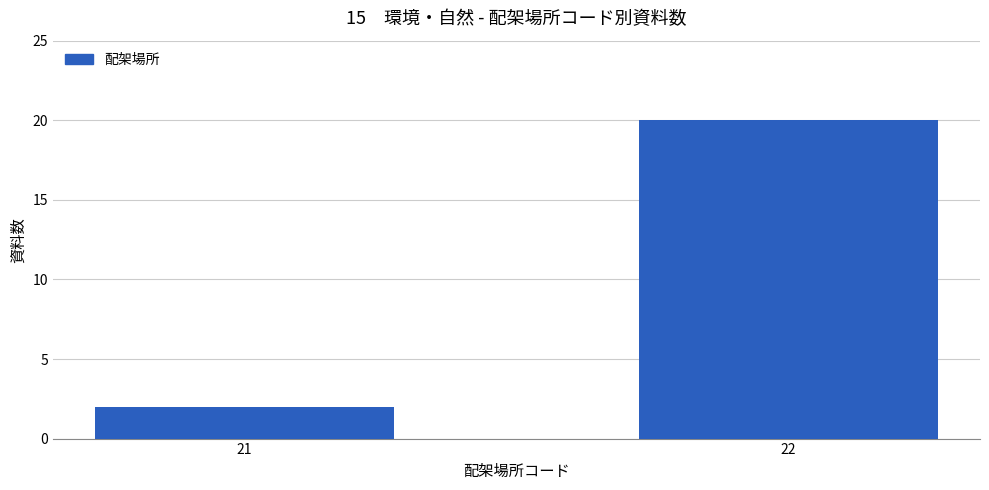

How many bars are there in total?

2